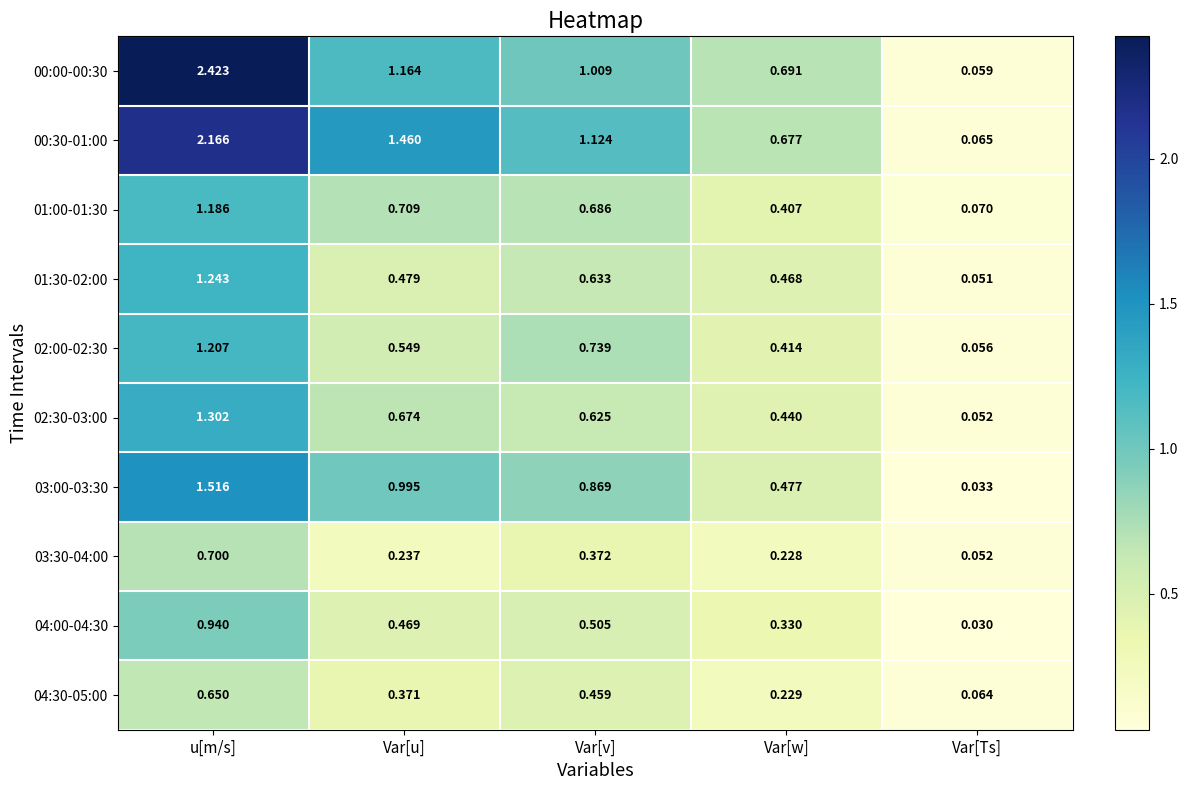

List the series in order of their peak value, highest first.

00:00-00:30, 00:30-01:00, 03:00-03:30, 02:30-03:00, 01:30-02:00, 02:00-02:30, 01:00-01:30, 04:00-04:30, 03:30-04:00, 04:30-05:00